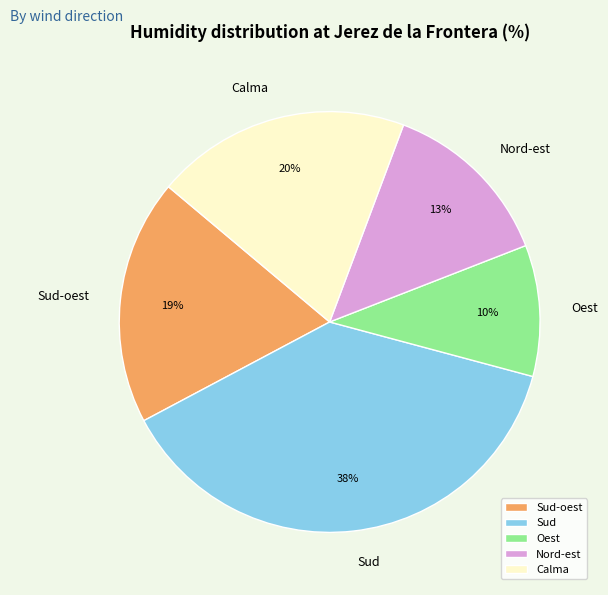

How many slices are in this pie chart?

5